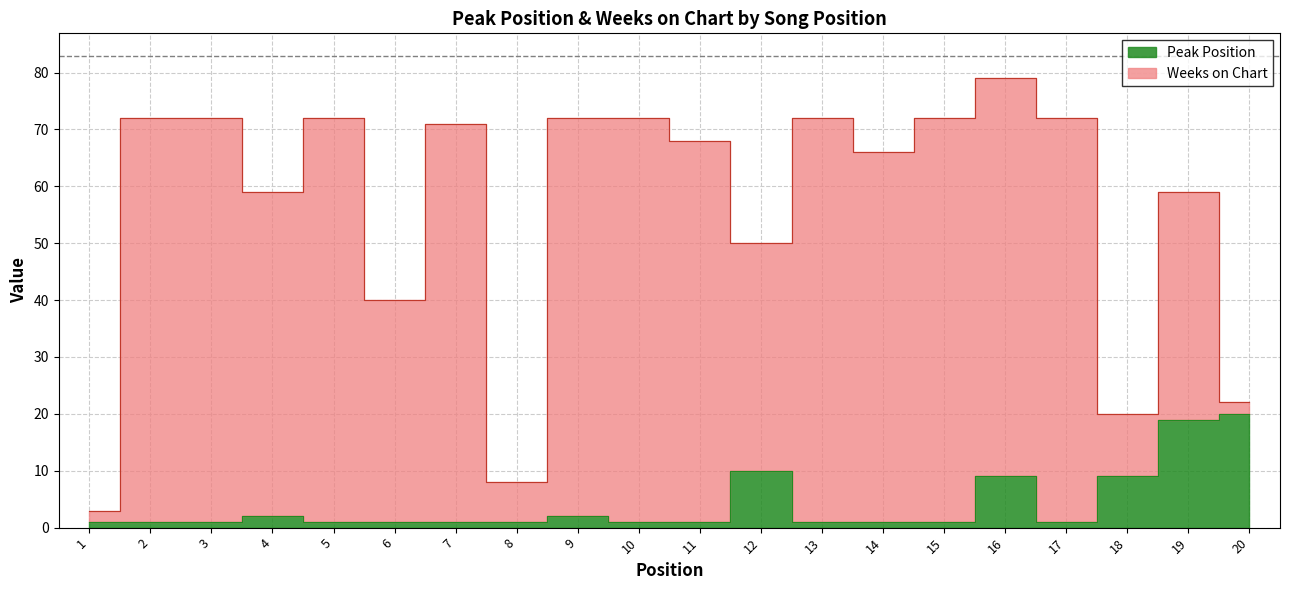

What is the sum of all values?

84